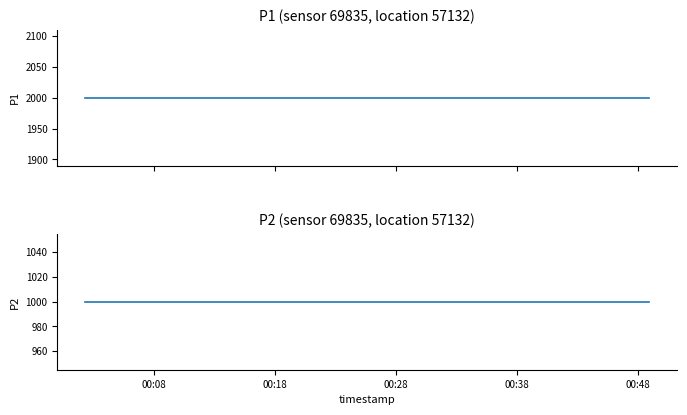

What is the label of the 20th point from the right?

00:08